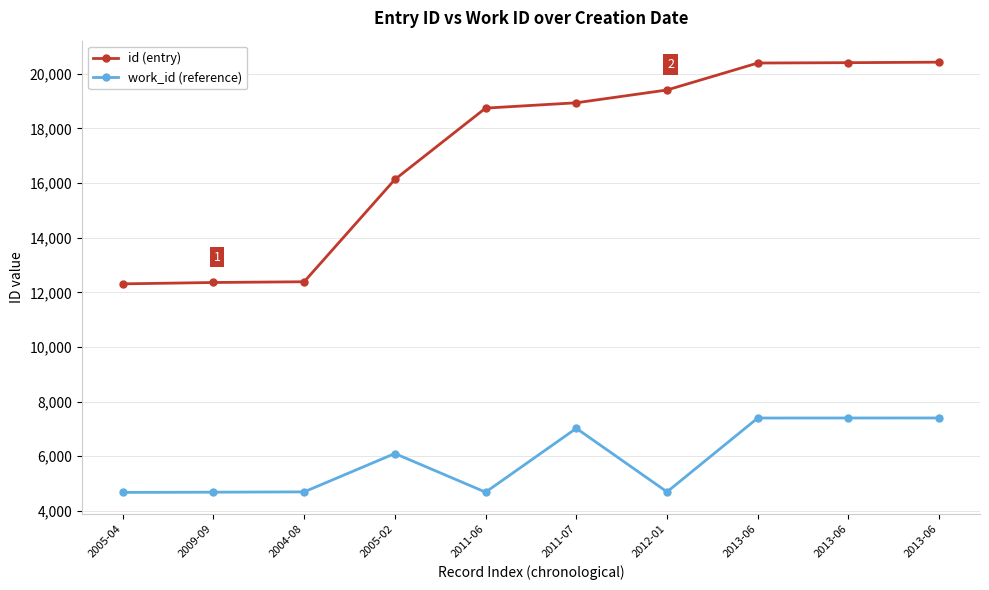

What is the value of the id (entry) point at the 6th from the left?

18936